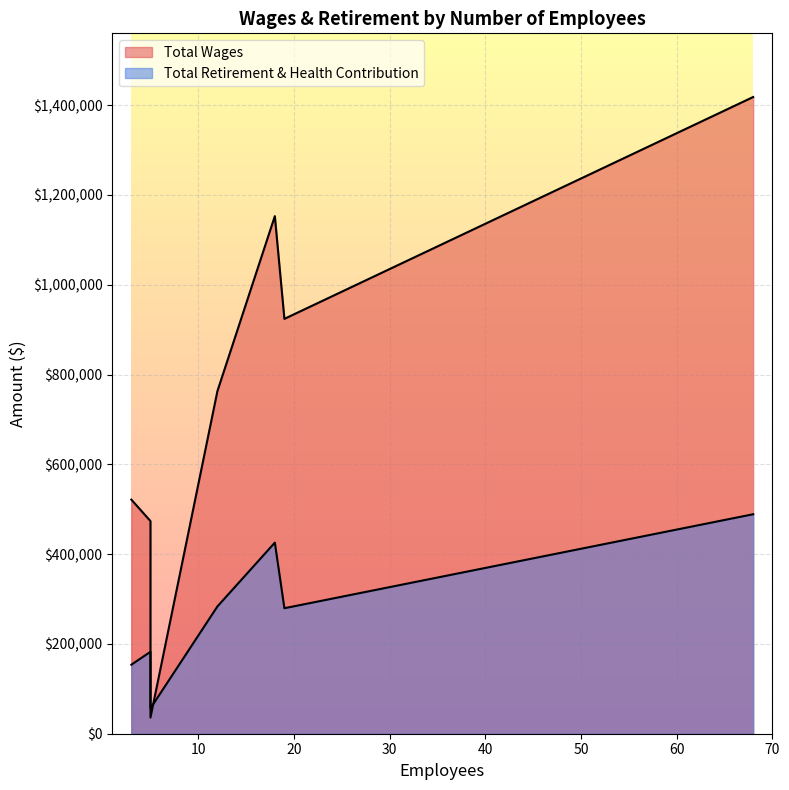

Does the chart display data point markers on the line(s)?

No